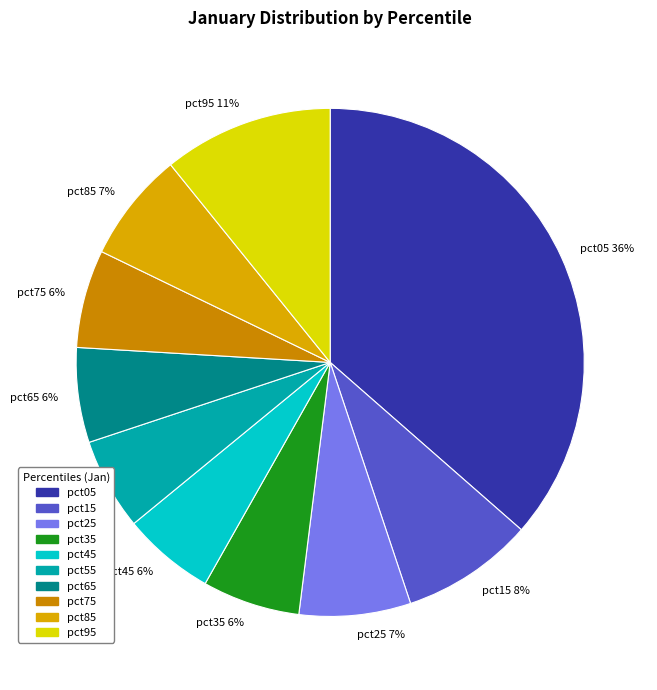

Is the sum of pct55 and pct25 greater than half?

No